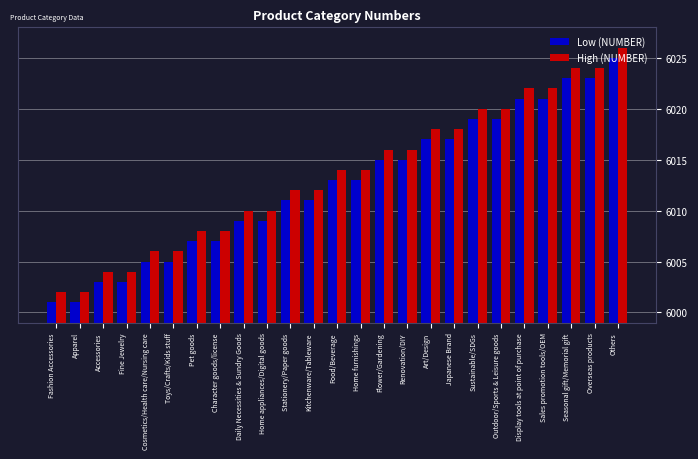

Reading left to right, what are all the values shown in this chart?

Low (NUMBER): 6001	6001	6003	6003	6005	6005	6007	6007	6009	6009	6011	6011	6013	6013	6015	6015	6017	6017	6019	6019	6021	6021	6023	6023	6025
High (NUMBER): 6002	6002	6004	6004	6006	6006	6008	6008	6010	6010	6012	6012	6014	6014	6016	6016	6018	6018	6020	6020	6022	6022	6024	6024	6026